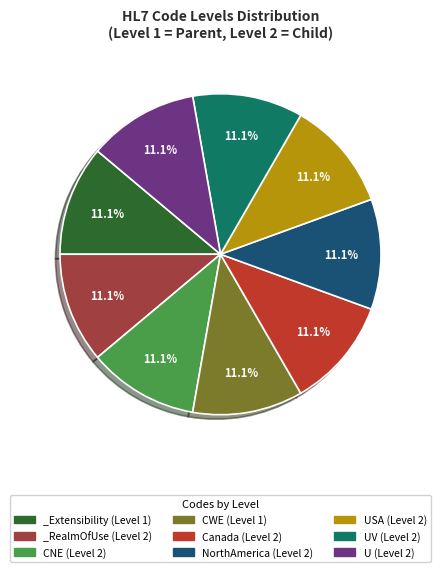

How many slices are in this pie chart?

9